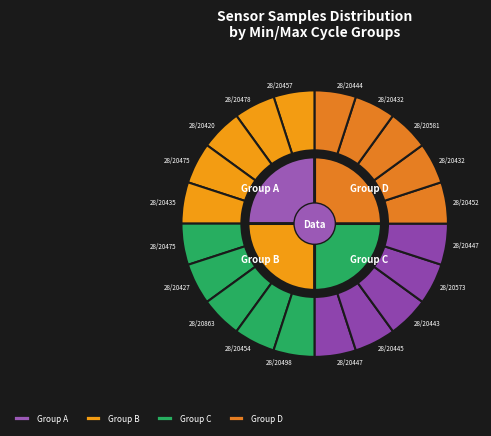

To the nearest percent, what portion does 28/20427 represent?

5%